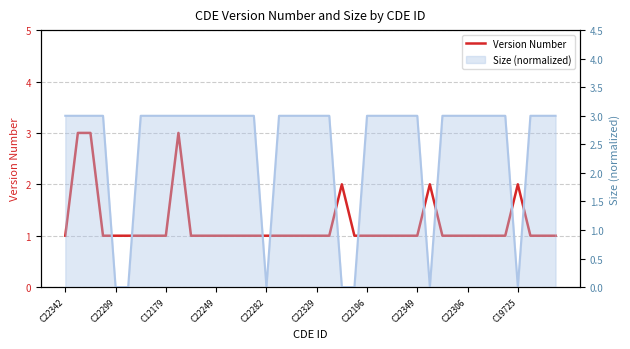

Count the number of categories in the chart.

40